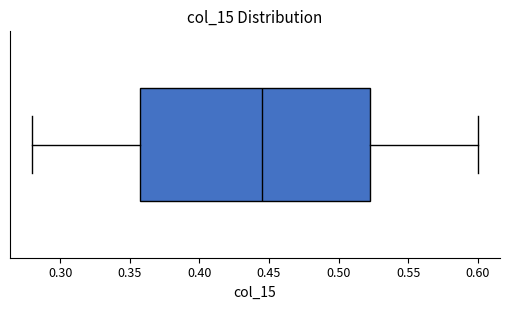

Transcribe this box plot: give where the median line is, the range the box spans, and where the two whiskers end, as read against the x-axis. The values are not printed on the chart, so give them approximately, as read against the axis.

median 0.445, box 0.360 to 0.525, whiskers 0.280 to 0.600